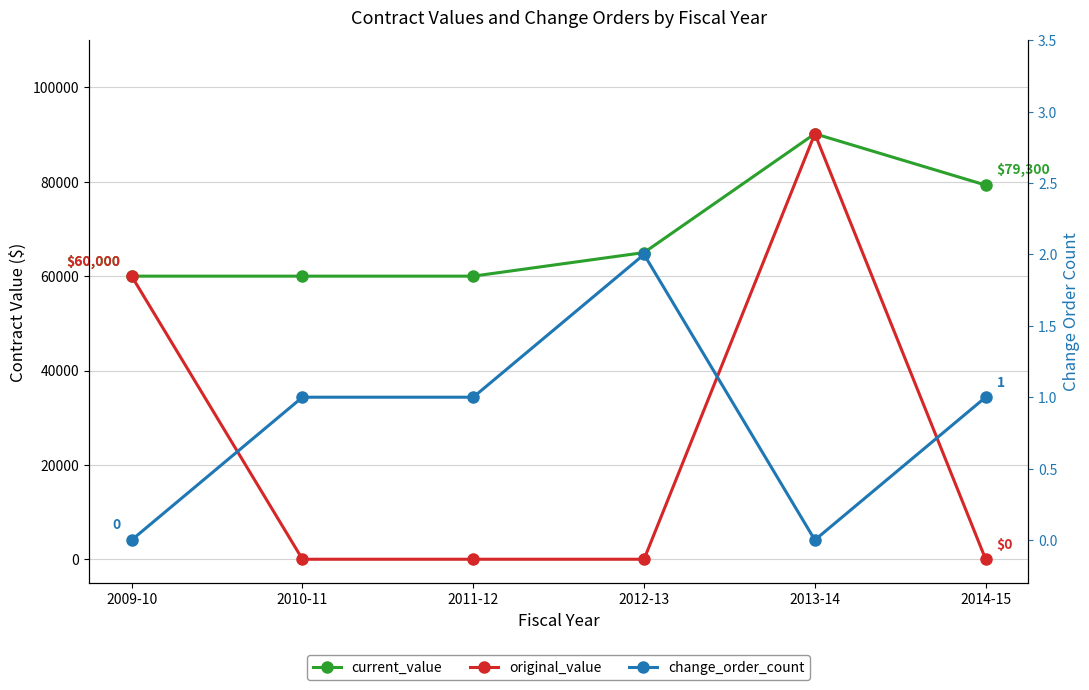

Reading right to left, extract all data points from this chart.

current_value: 2014-15=79300	2013-14=90178	2012-13=65000	2011-12=60000	2010-11=60000	2009-10=60000
original_value: 2014-15=0	2013-14=90178	2012-13=0	2011-12=0	2010-11=0	2009-10=60000
change_order_count: 2014-15=1	2013-14=0	2012-13=2	2011-12=1	2010-11=1	2009-10=0